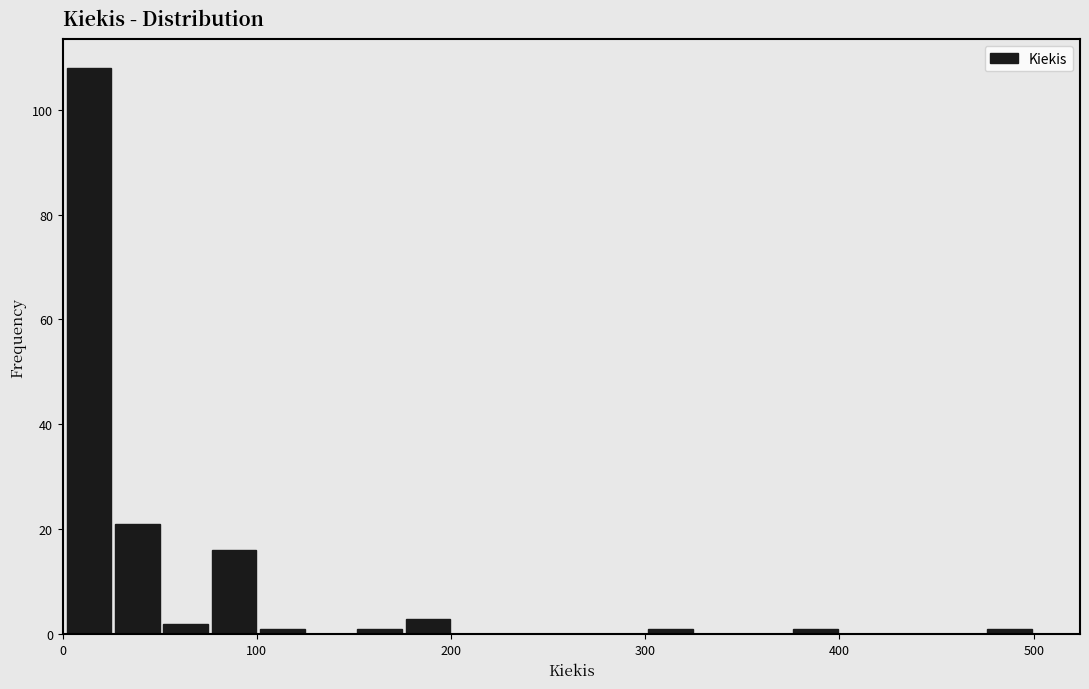

Read against the x-axis, roughly where is the centre of the tallest bar?

10